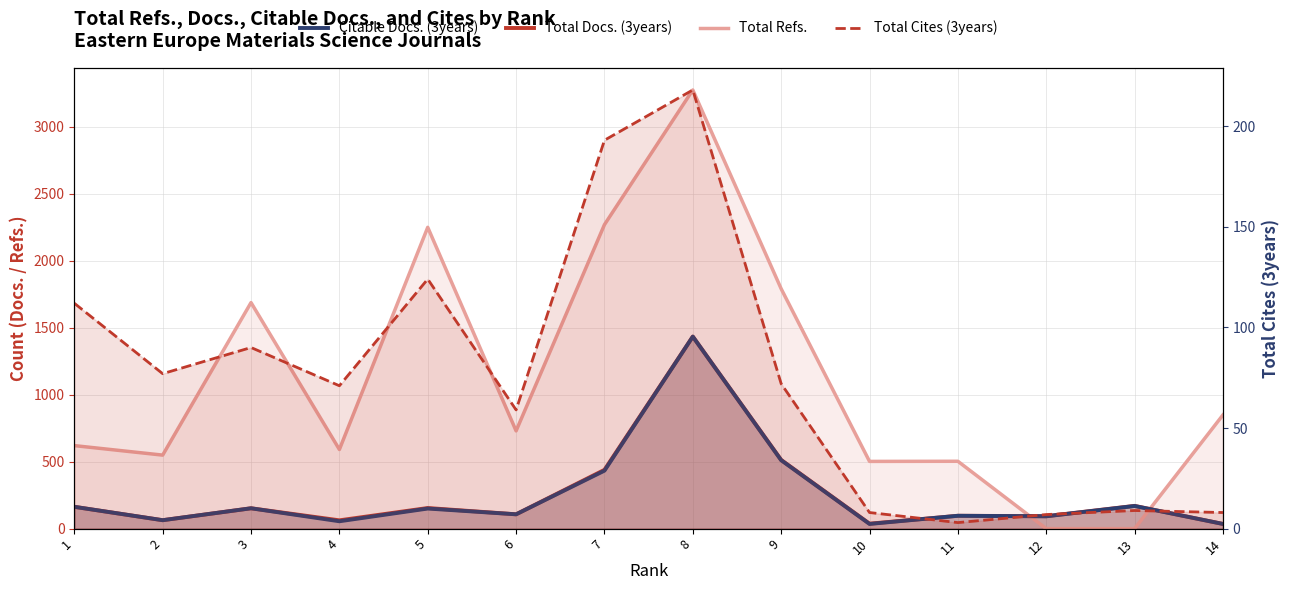

What are all the series names shown in the legend?

Total Refs., Total Docs. (3years), Citable Docs. (3years), Total Cites (3years)